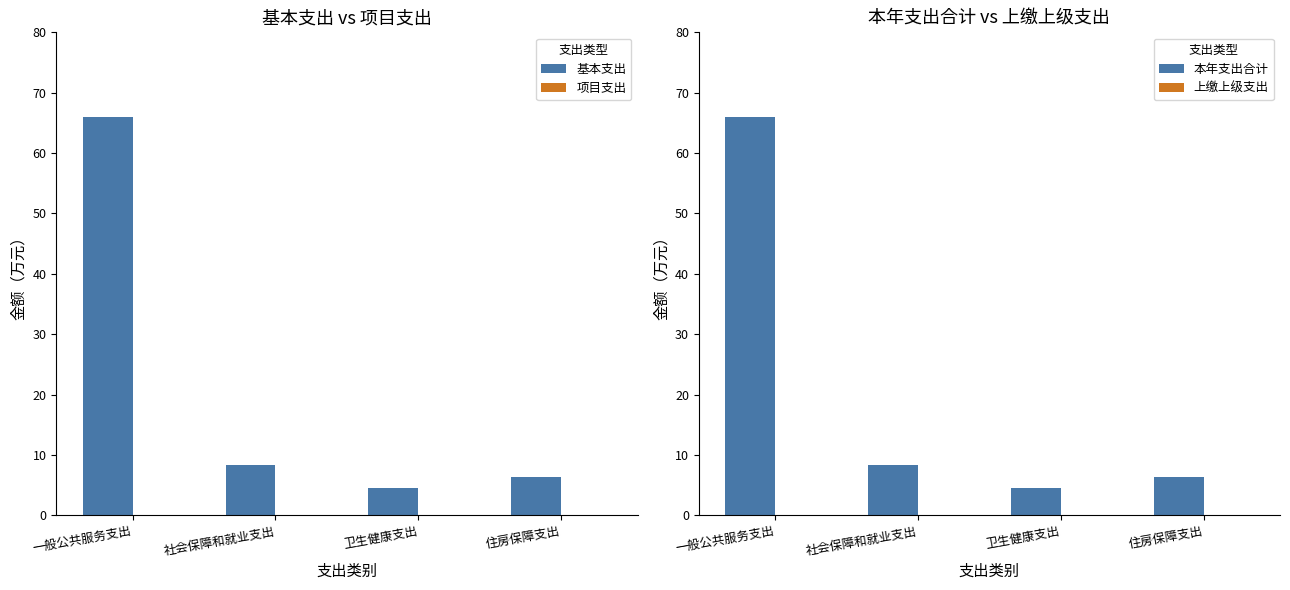

Reading right to left, transcribe all the data shown in this chart.

基本支出: 6.4	4.5	8.4	66.0
项目支出: 0.0	0.0	0.0	0.0
本年支出合计: 6.4	4.5	8.4	66.0
上缴上级支出: 0.0	0.0	0.0	0.0